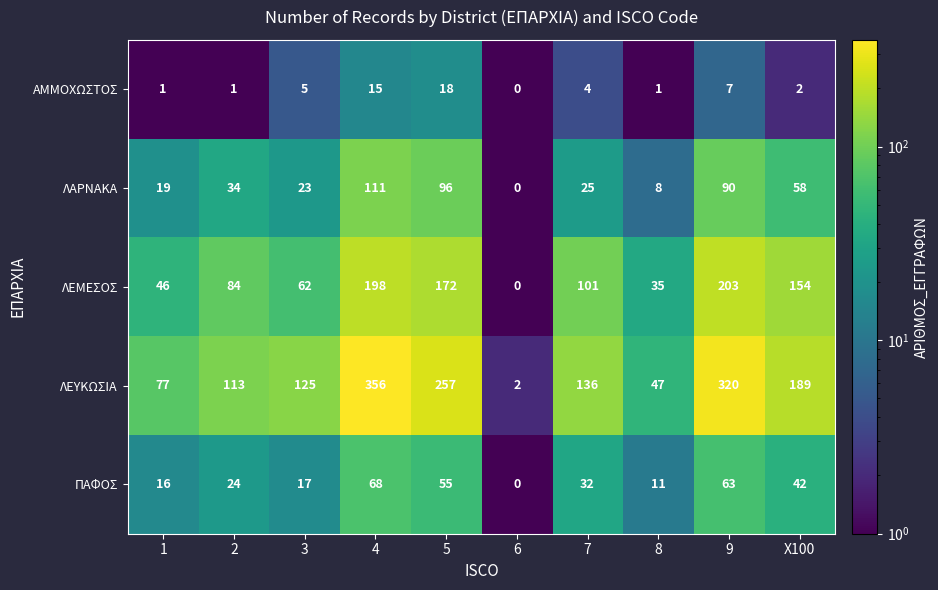

What is the greatest value displayed?

356